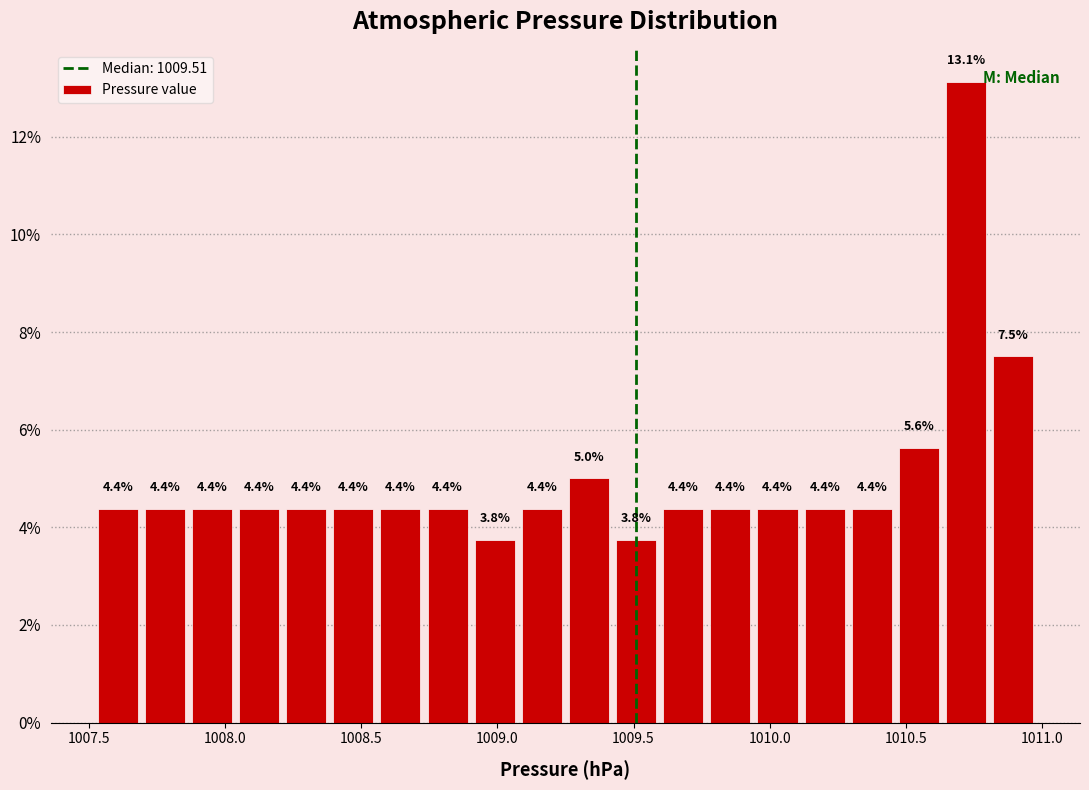

Around what value on the x-axis is the tallest bar? Give the approximate position of its centre, as read against the axis.

1010.70